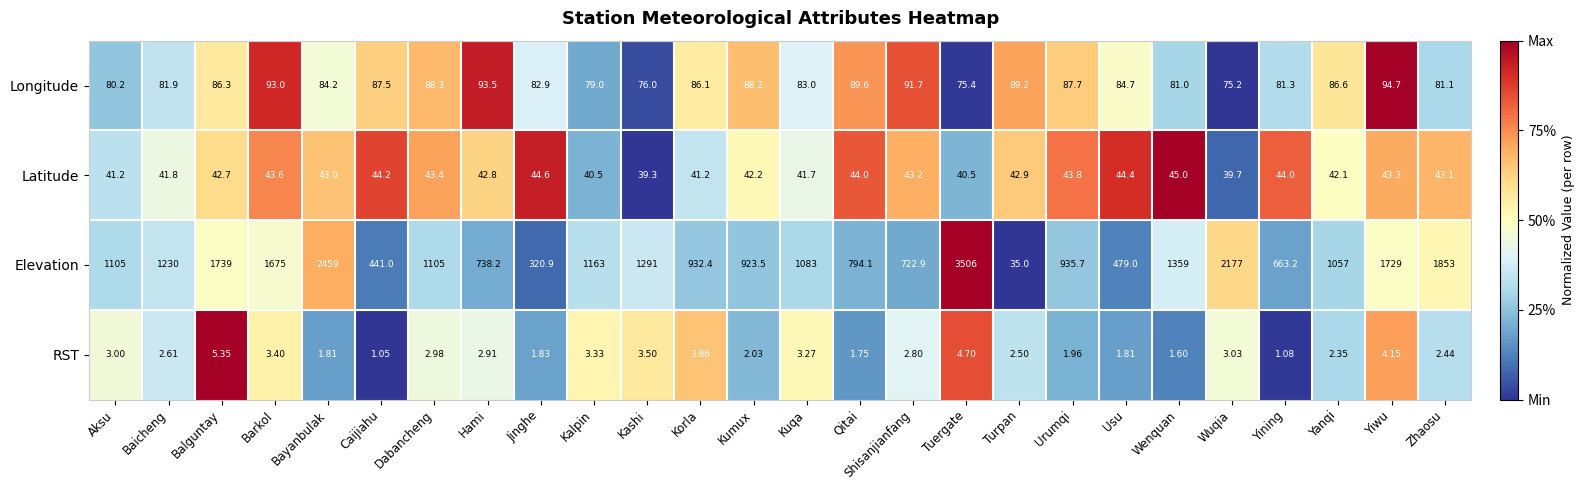

Which series changed the most between Turpan and Yanqi?

Elevation